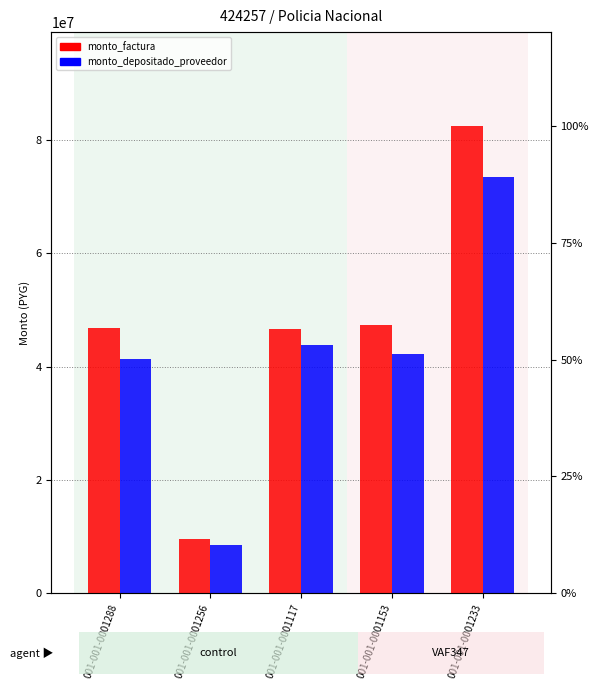

Reading left to right, what are all the values shown in this chart?

monto_factura: 46822662	9659598	46580000	47279330	82459142
monto_depositado_proveedor: 41297587	8519765	43833896	42128032	73474843